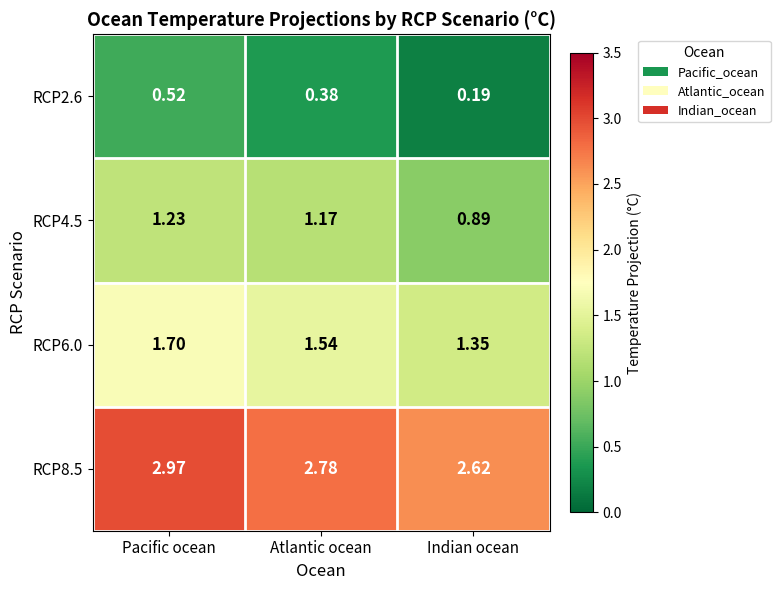

Is the value of RCP6.0 at Atlantic ocean greater than the value of RCP4.5 at Indian ocean?

Yes